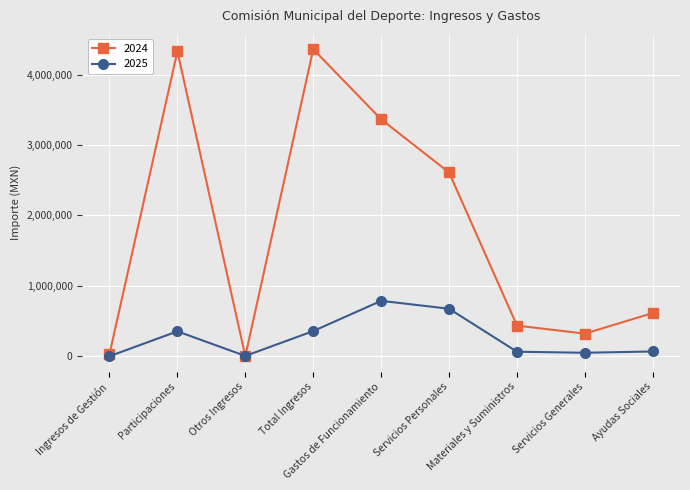

Where does the 2024 series first go above 613244?

Participaciones